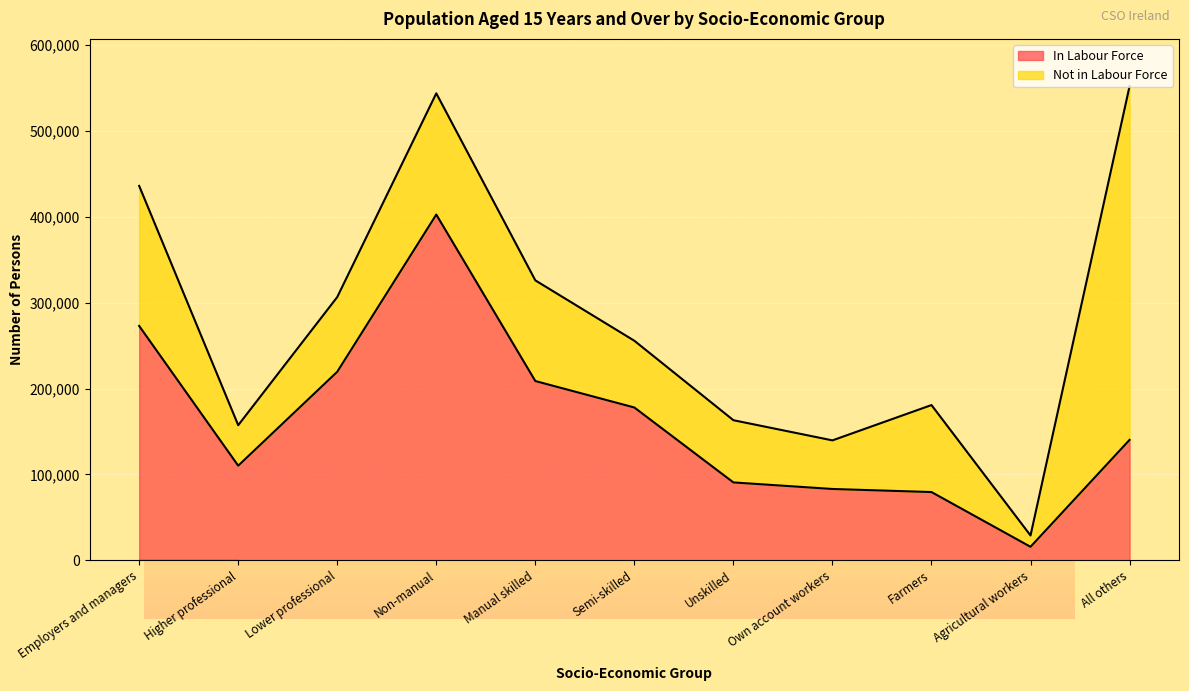

Is it true that In Labour Force equals 260368 at Semi-skilled?

False